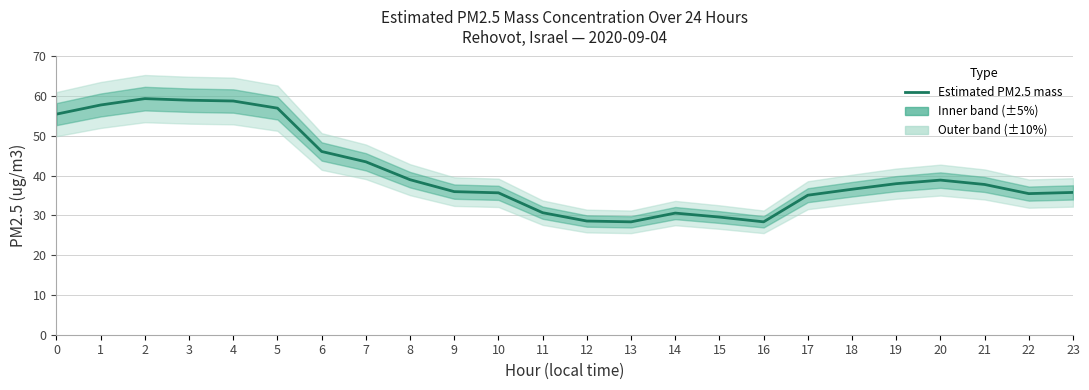

At which category does the chart reach its peak across all series?

2